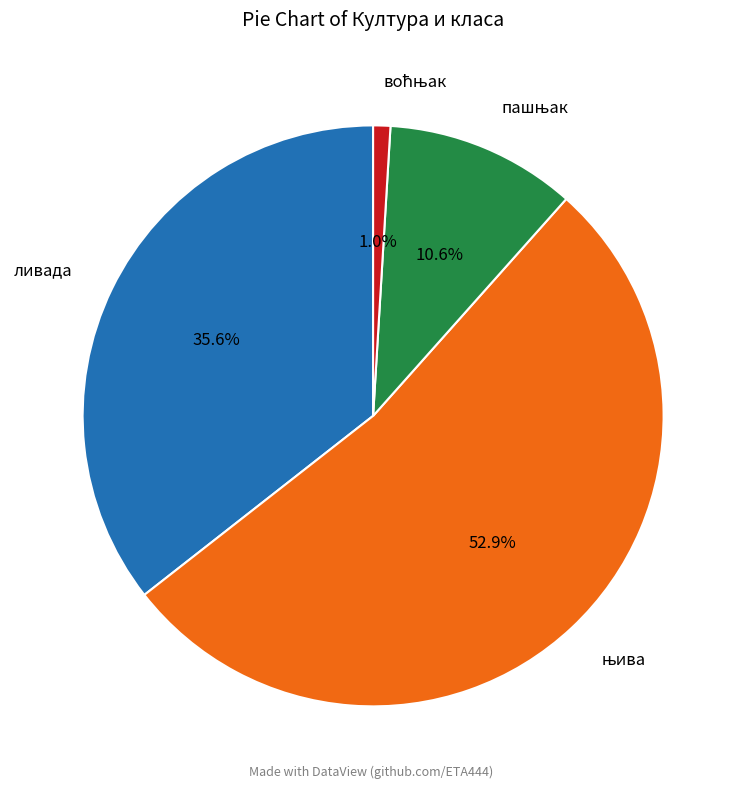

To the nearest percent, what percentage of the pie is ливада?

36%